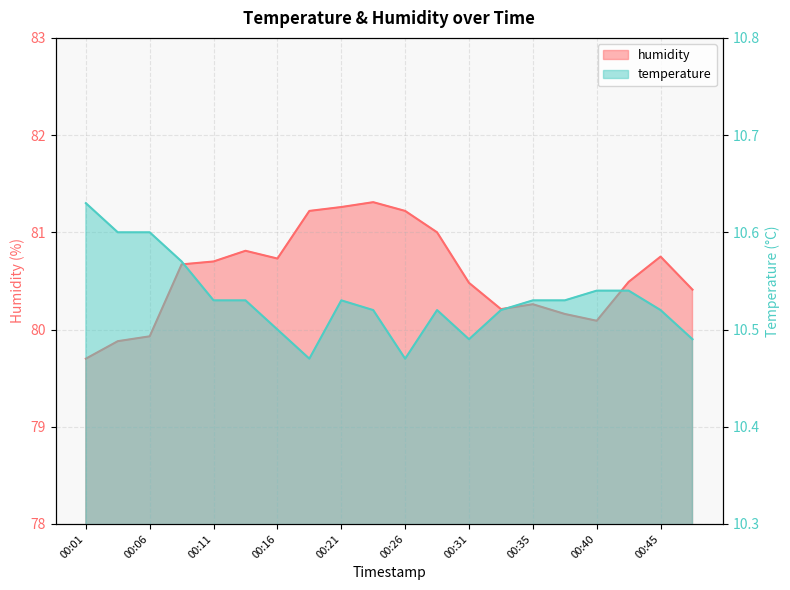

In humidity, how many points are lower than both neighbors (excluding endpoints)?

3